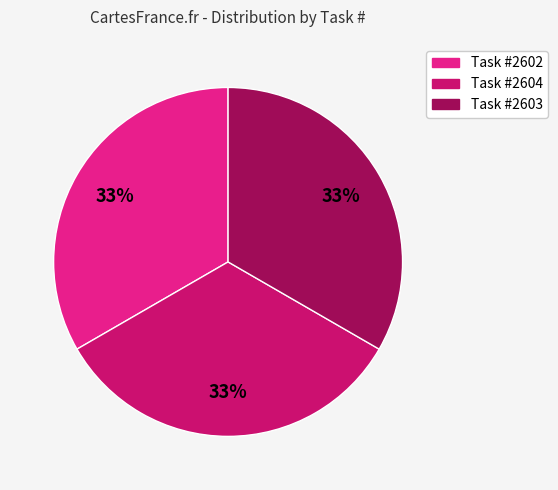

What percentage is the Task #2603 slice, to the nearest percent?

33%